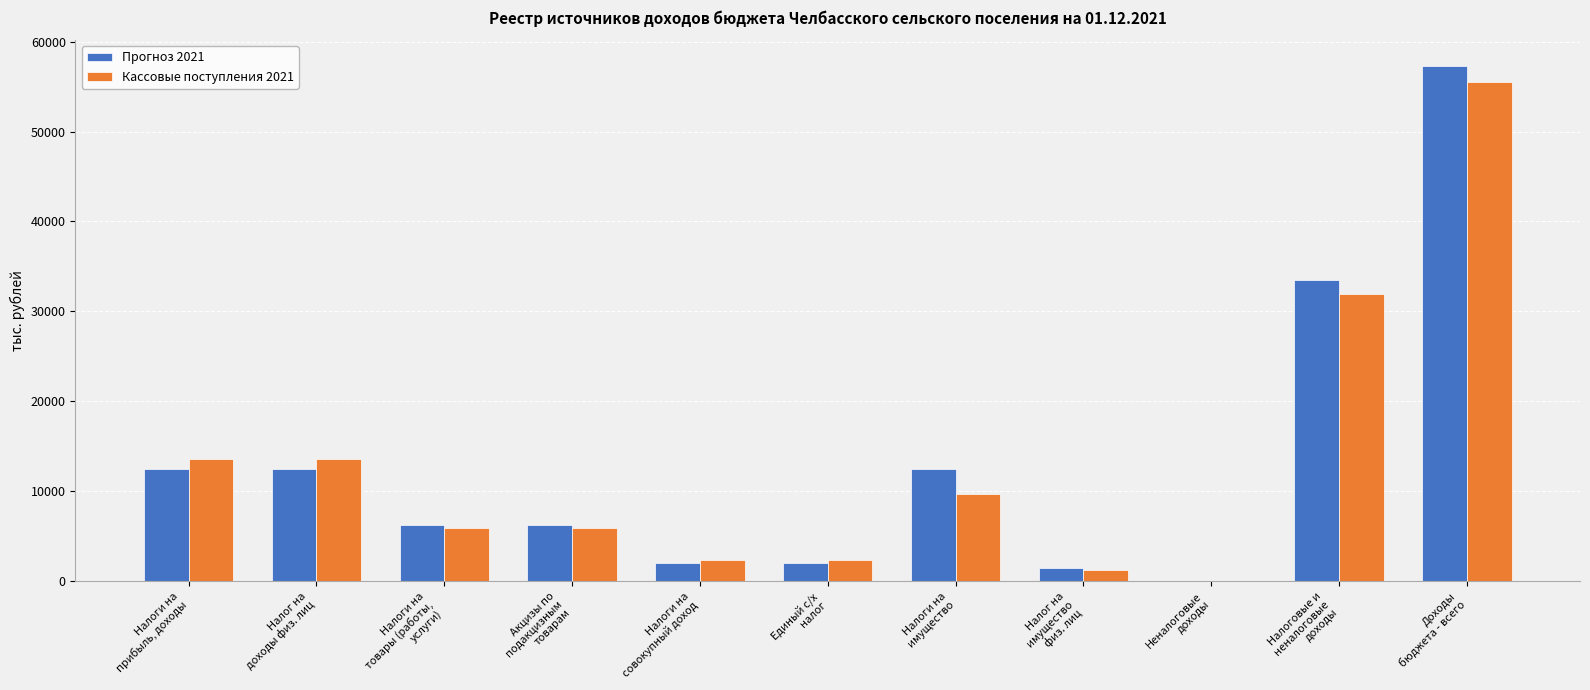

Which series has the largest range (max minus min)?

Прогноз 2021